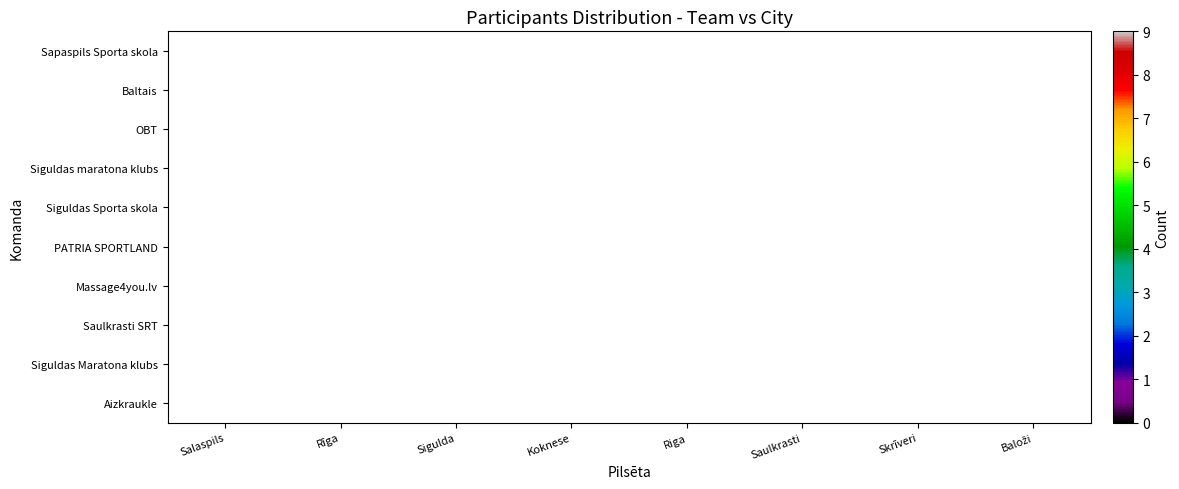

How many series are shown in this chart?

10